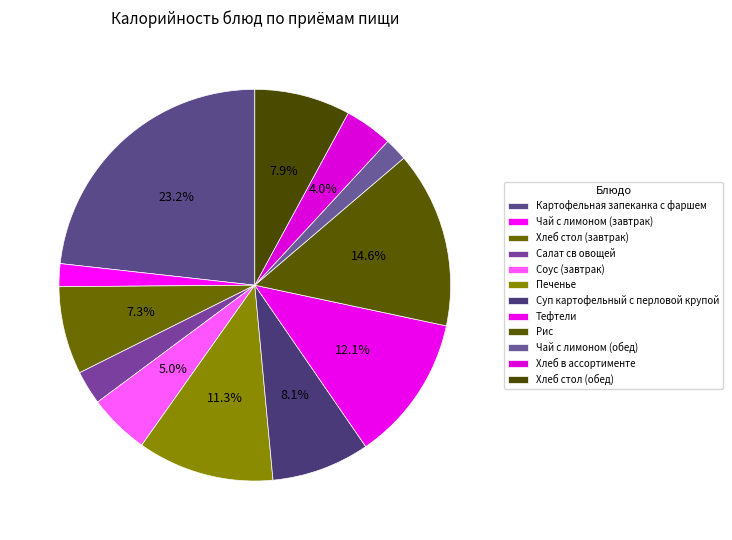

What is the total percentage of Суп картофельный с перловой крупой and Печенье?

19.4%